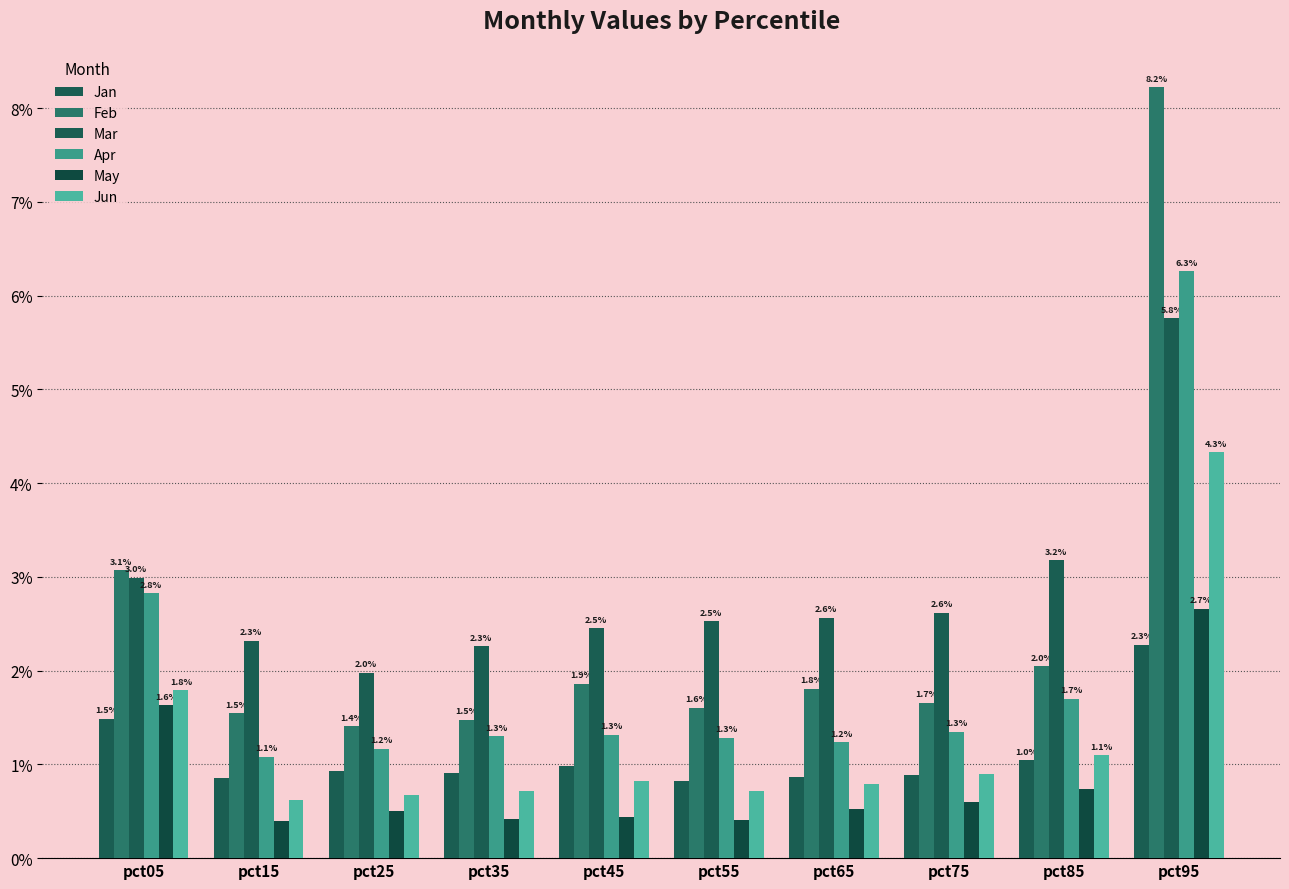

Are the bars grouped side by side (vs. stacked)?

Yes